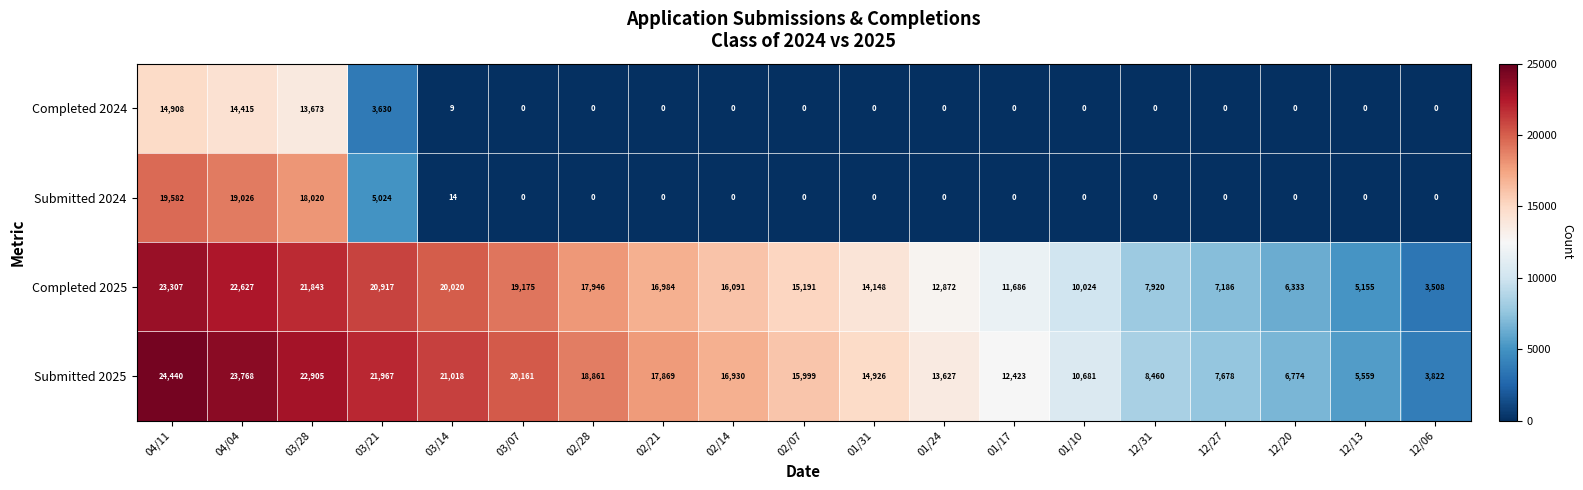

List the series in order of their peak value, lowest first.

Completed 2024, Submitted 2024, Completed 2025, Submitted 2025